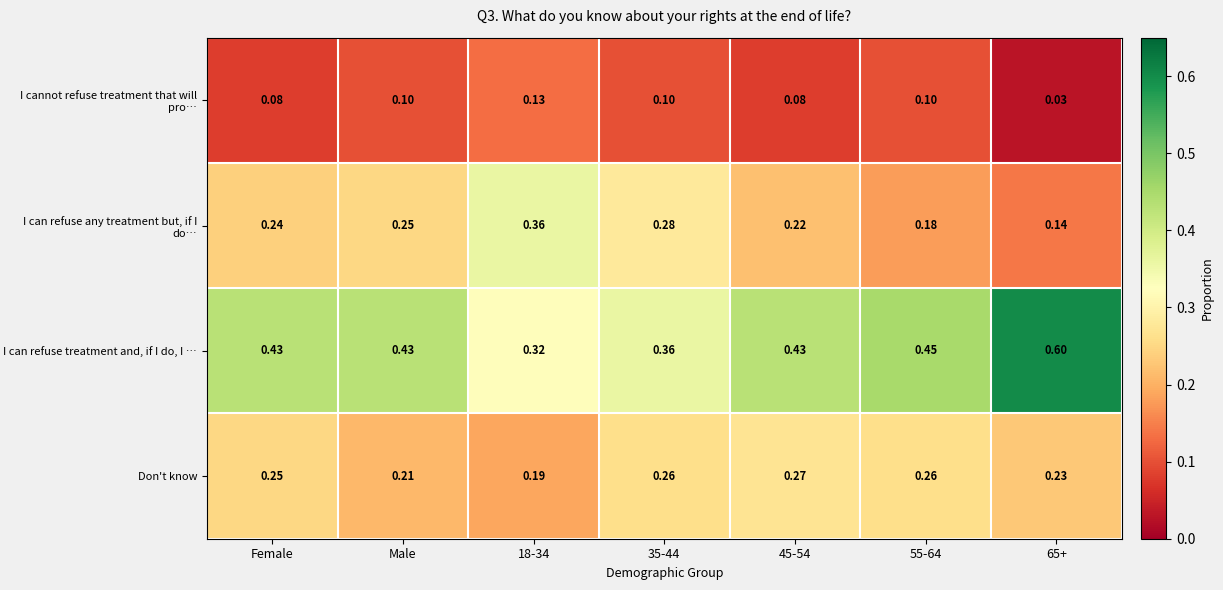

Between Female and 35-44, which series saw the biggest shift?

I can refuse treatment and, if I do, I …